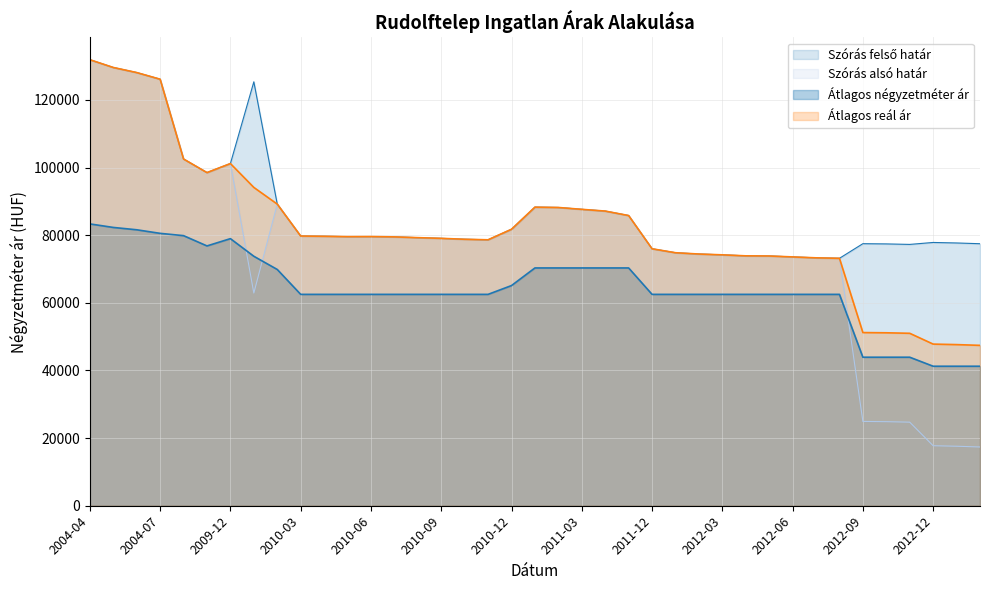

Read the Átlagos reál ár value at 2013-02.

47423